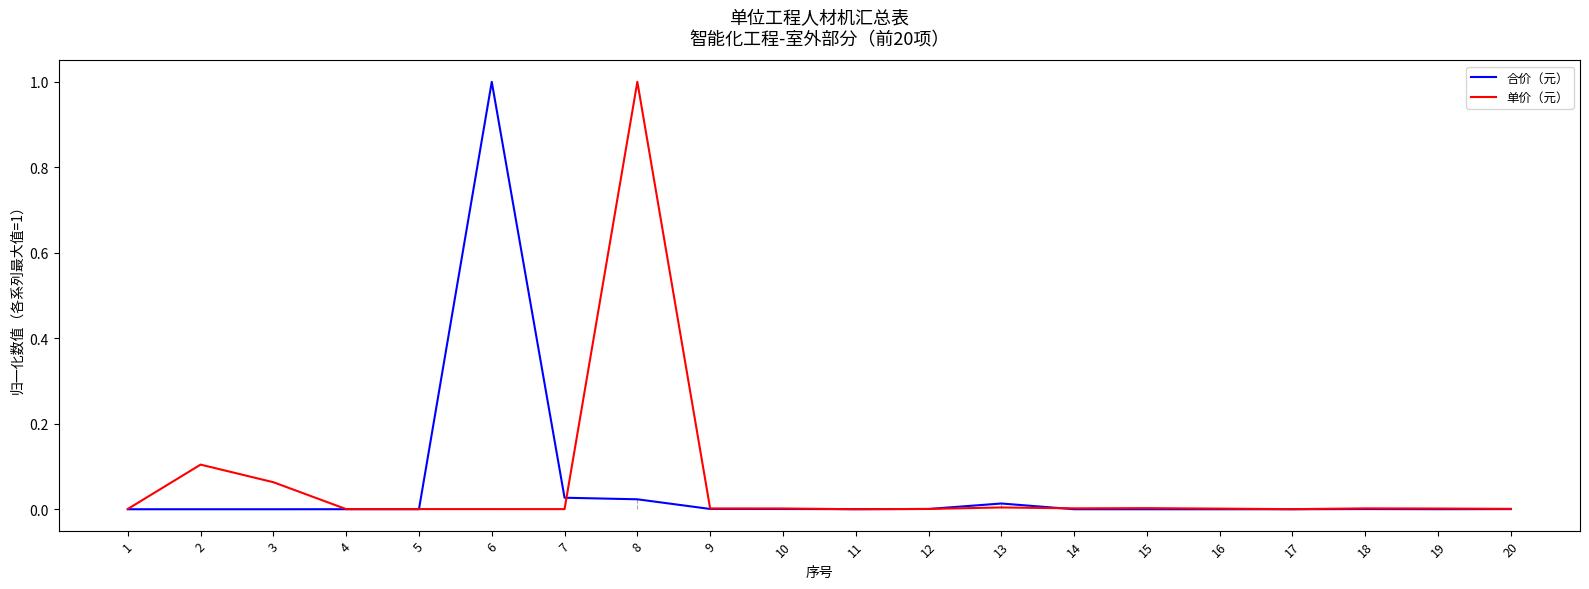

How many lines are shown in the chart?

2